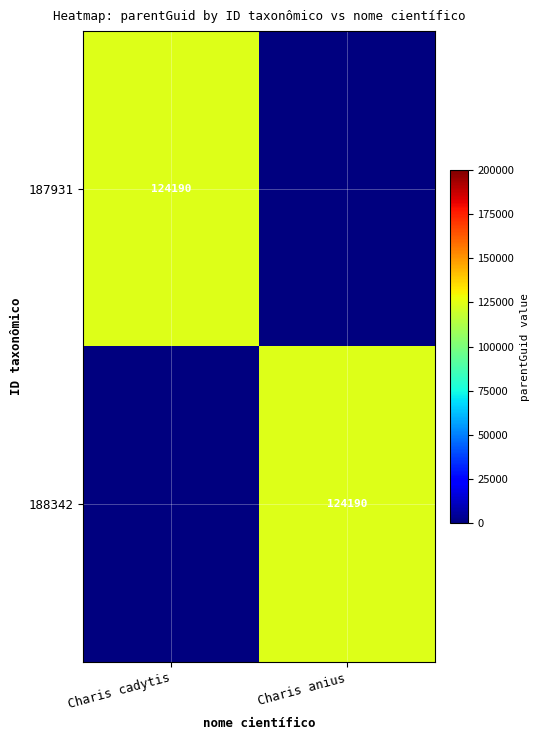

Is it true that 187931 equals 63703 at Charis cadytis?

False